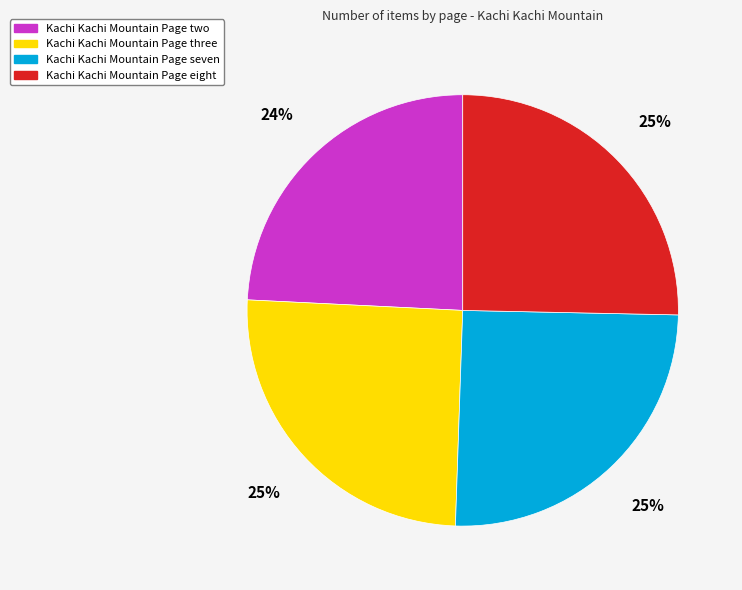

Do Kachi Kachi Mountain Page seven and Kachi Kachi Mountain Page three together represent more than half of the pie?

Yes